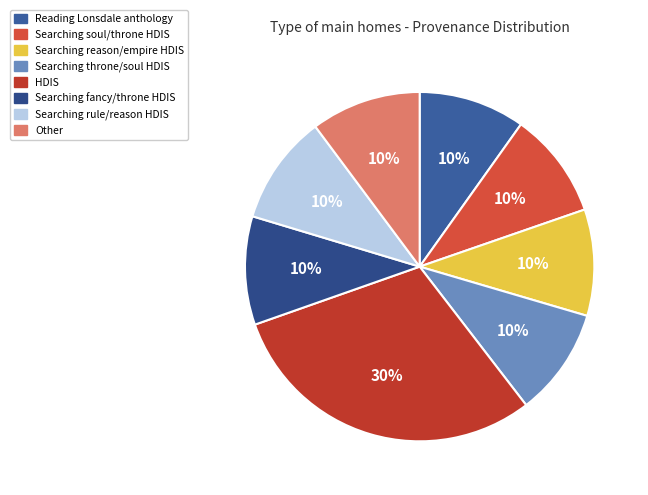

Which category has the smallest portion of the pie?

Reading Lonsdale anthology